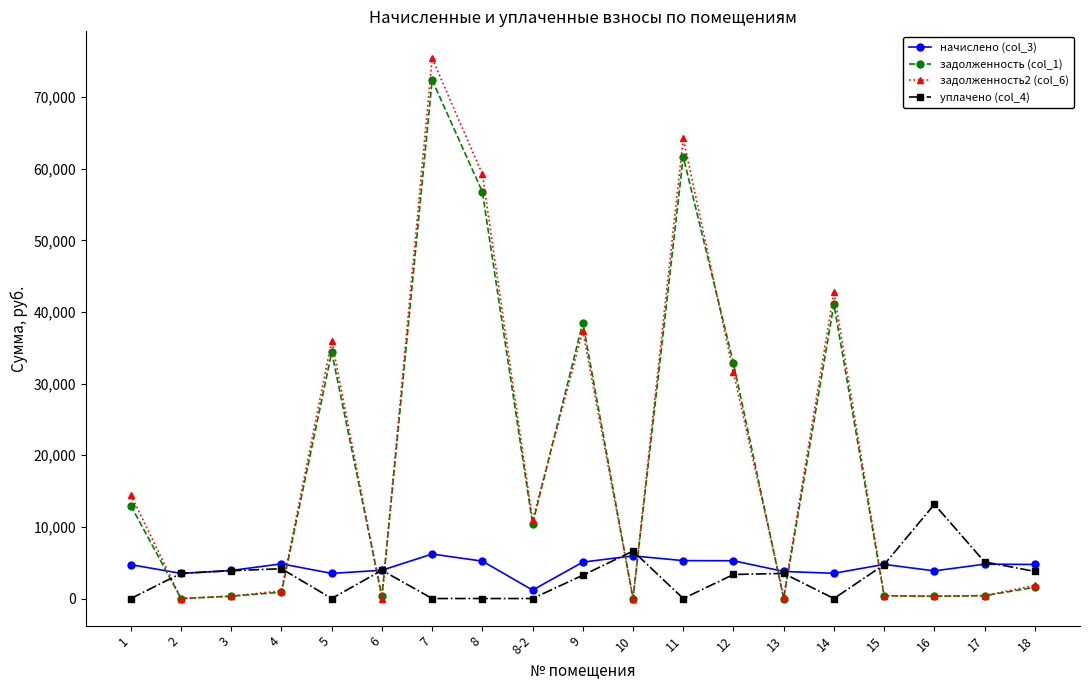

What is the approximate value of задолженность2 (col_6) at 8-2?

10952.0